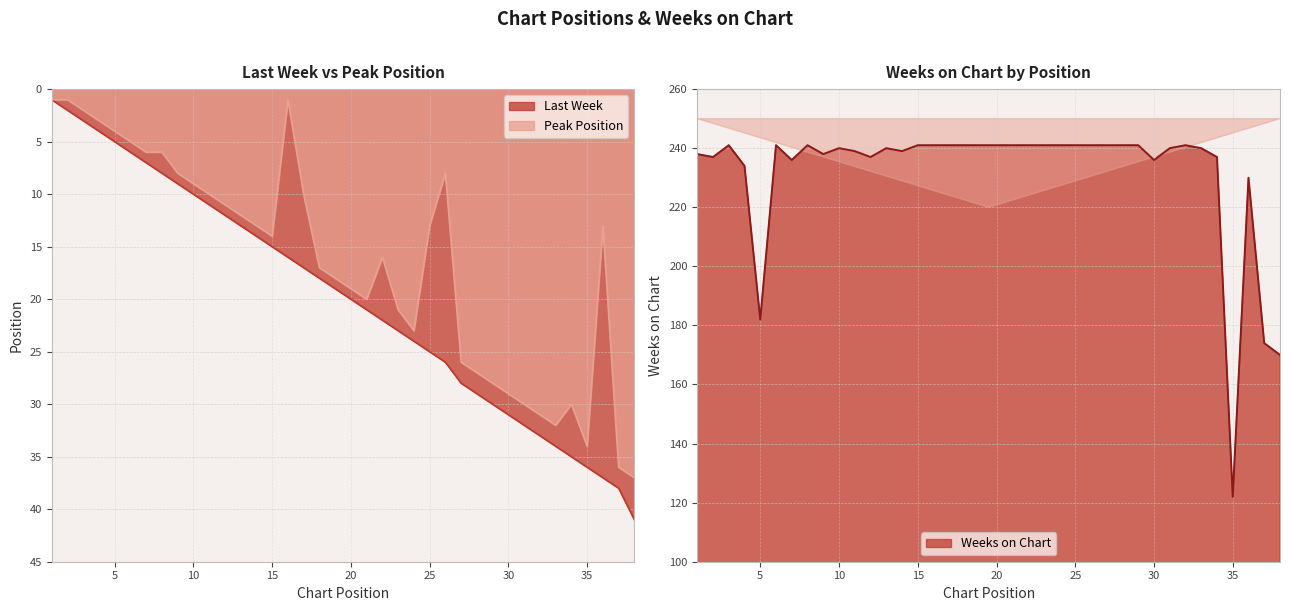

What is the difference between the Peak Position values at 5 and 32?

27